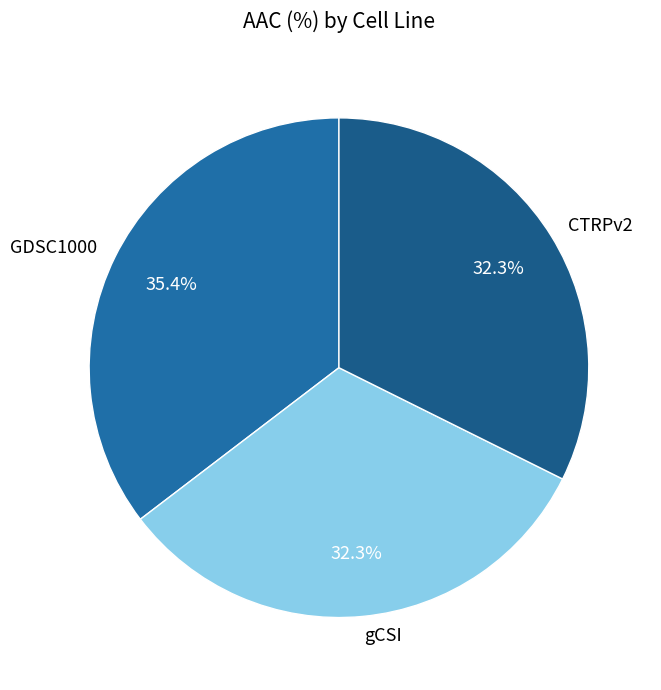

Approximately how many times larger is the value at CTRPv2 compared to GDSC1000?

0.9